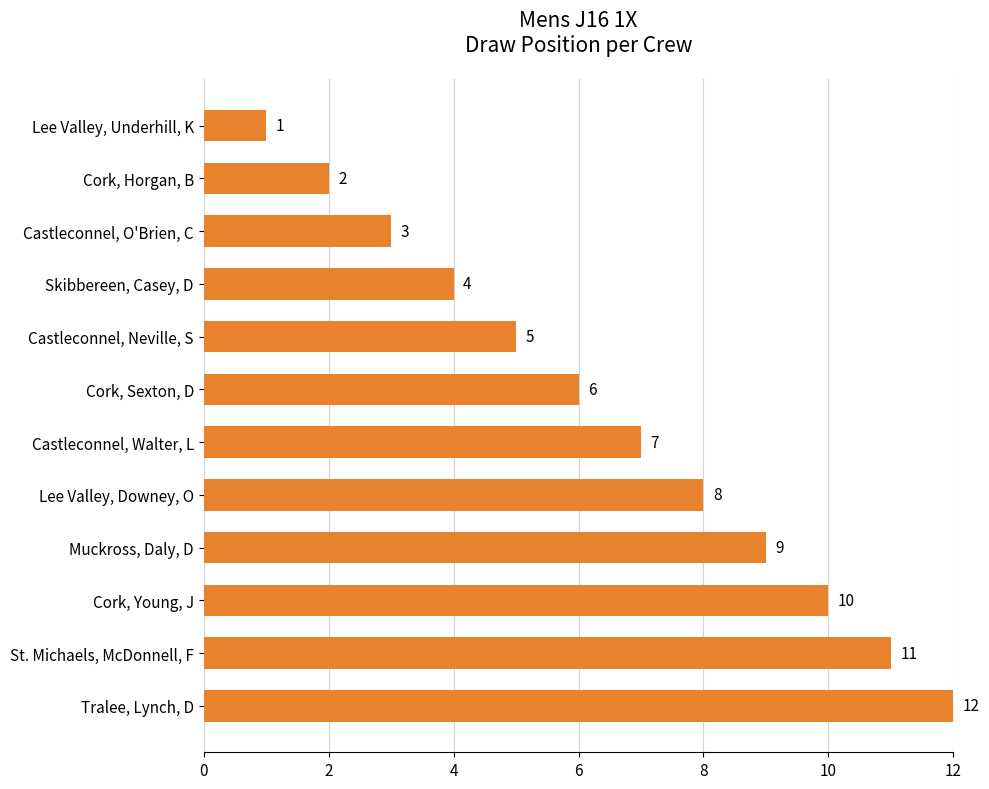

Approximately how many times larger is the value at Cork, Young, J compared to Cork, Horgan, B?

5.0